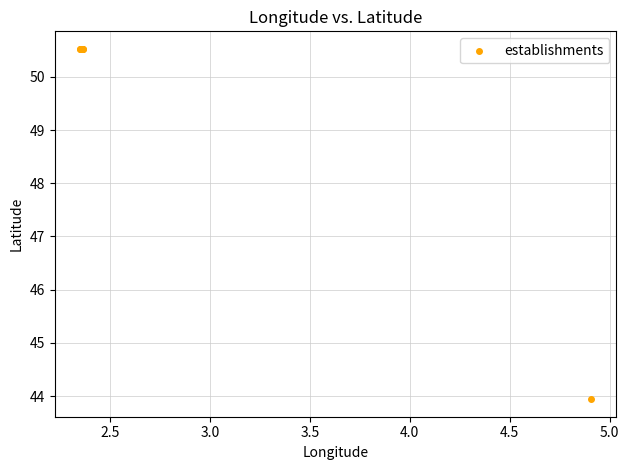

What Y value in the scatter plot is closest to 47?

43.9